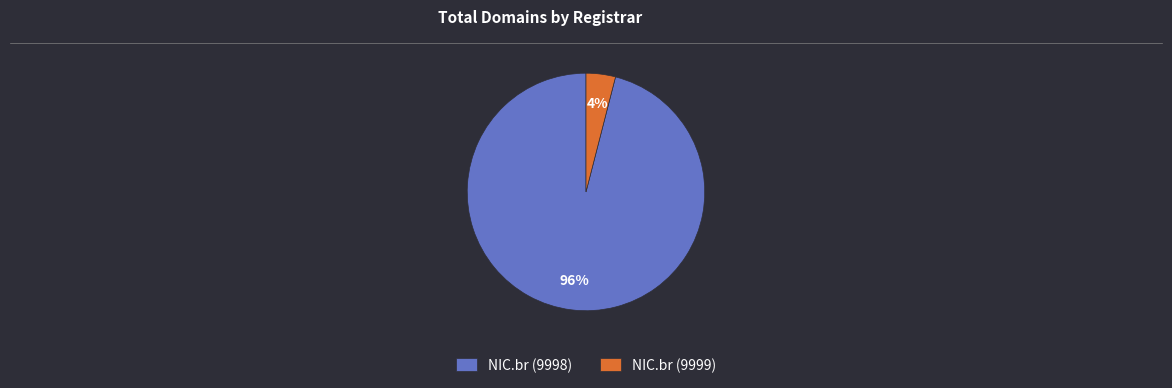

Approximately how many times larger is the value at NIC.br (9998) compared to NIC.br (9999)?

24.0